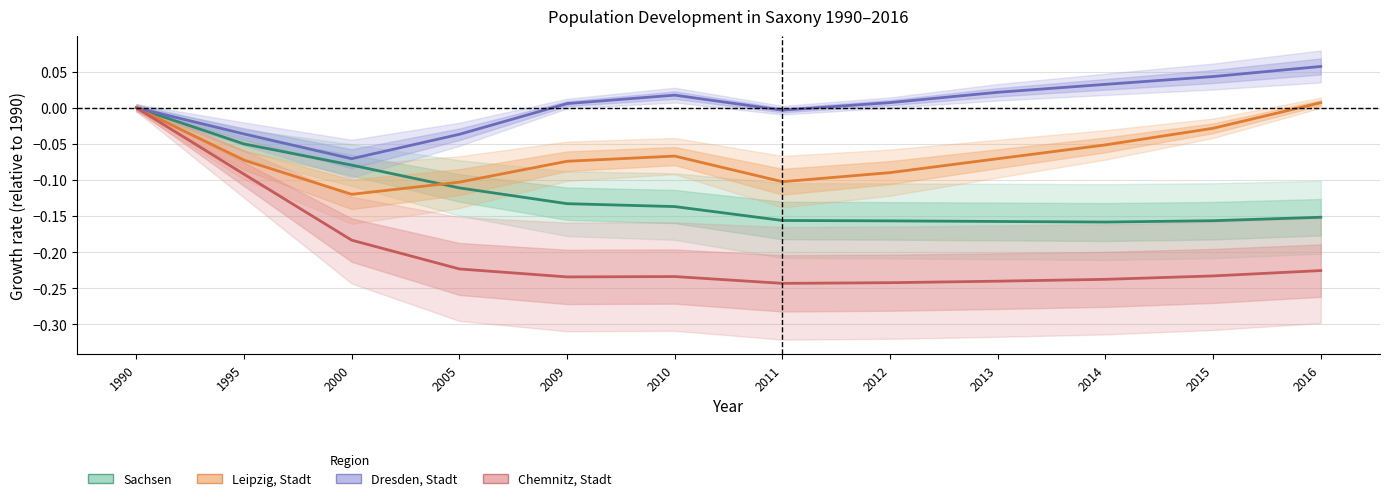

The value of Chemnitz, Stadt at 2012 is -0.2. True or false?

True